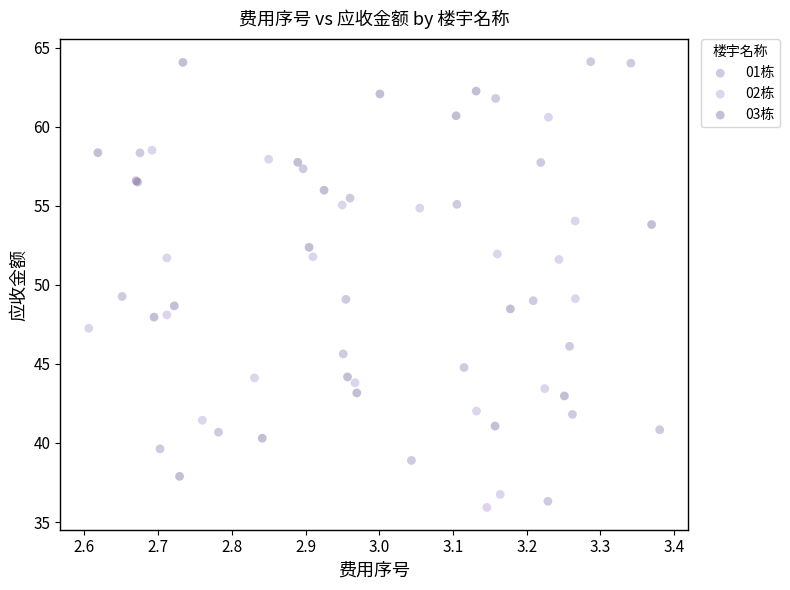

Which series has the largest Y range (max minus min)?

01栋